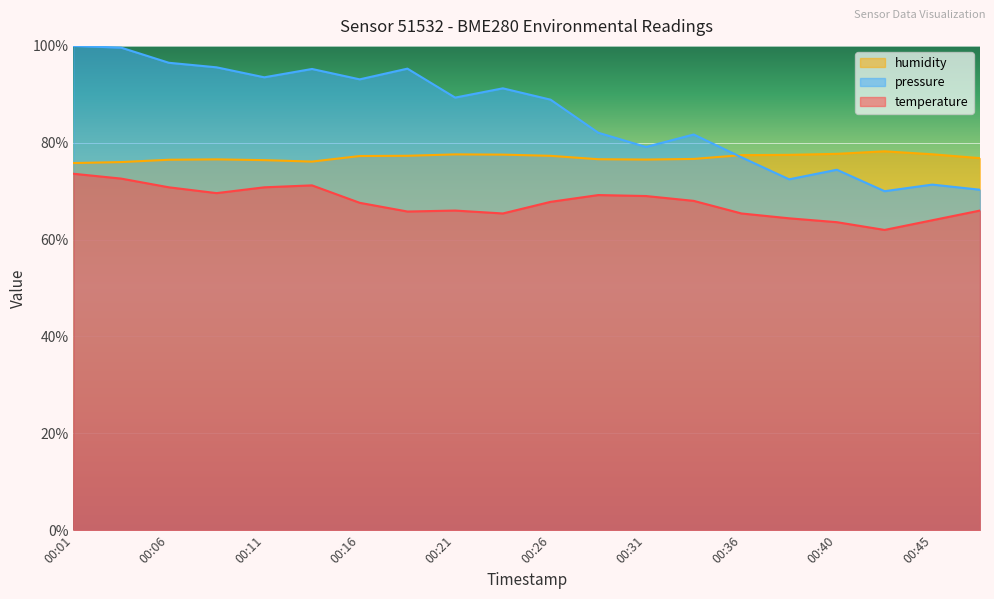

How many interior local valleys does the temperature series have?

4